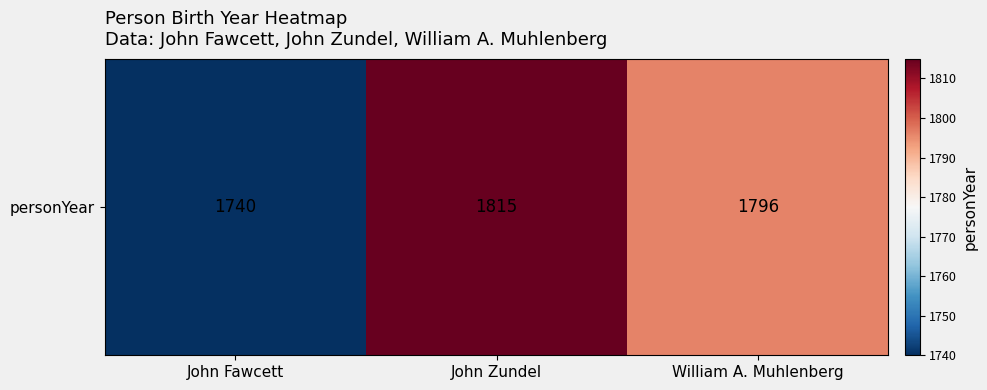

Which has a higher value, John Fawcett or John Zundel?

John Zundel